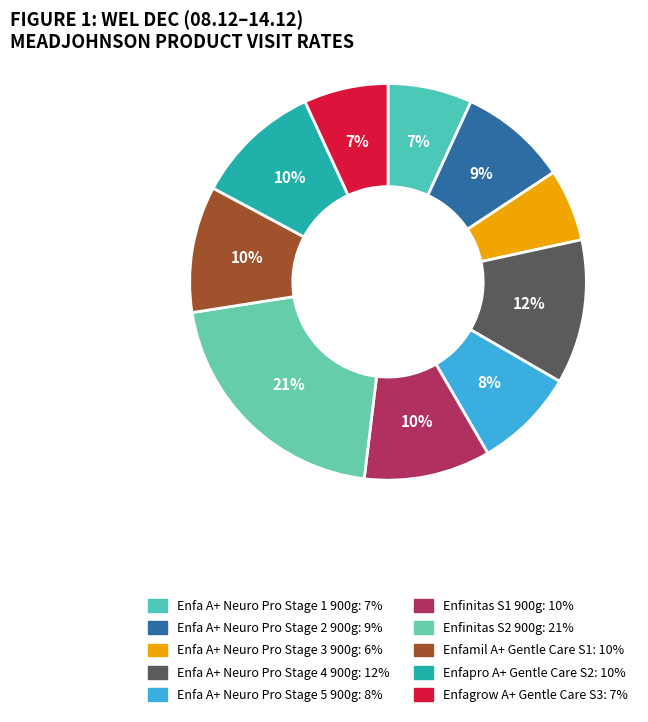

To the nearest percent, what is the difference between the largest and smallest slice percentages?

15%